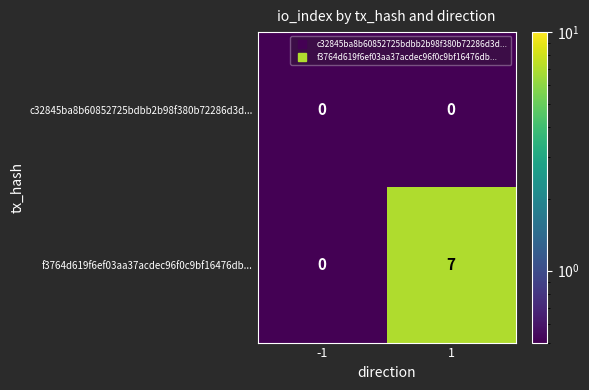

Which series has the widest spread of values?

f3764d619f6ef03aa37acdec96f0c9bf16476db...